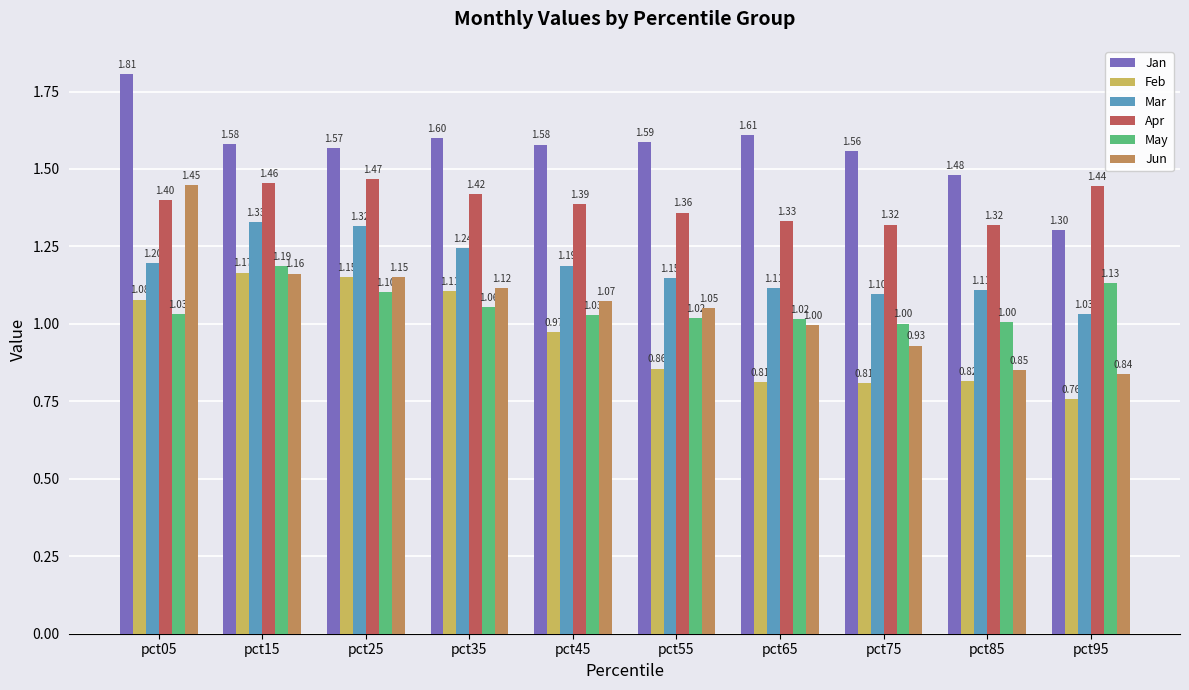

Between pct05 and pct15, which series saw the biggest shift?

Jun